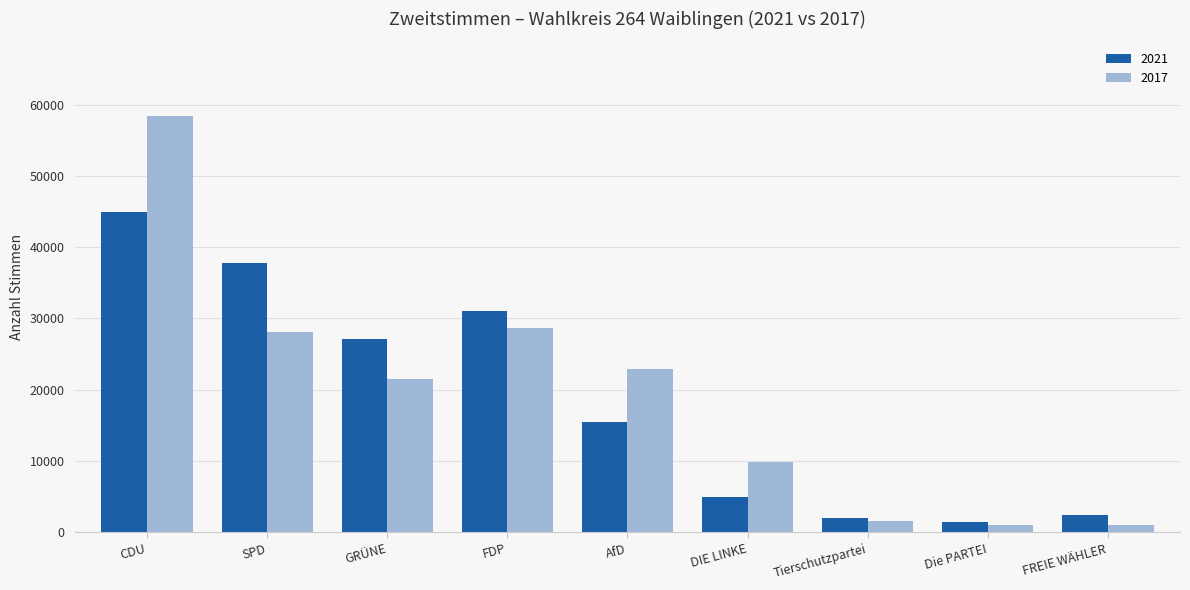

What is the sum of the 2017 values at GRÜNE and FREIE WÄHLER?

22575